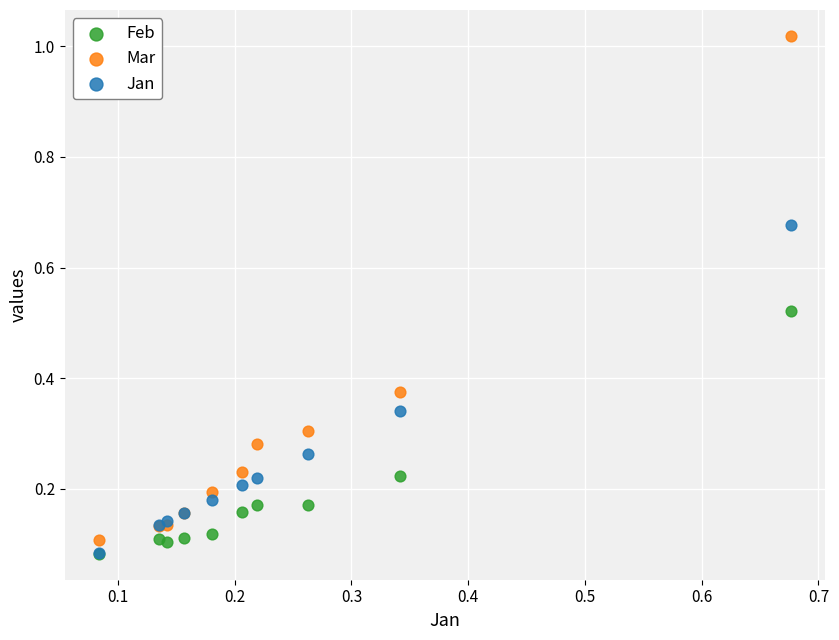

What are all the series names shown in the legend?

Feb, Mar, Jan